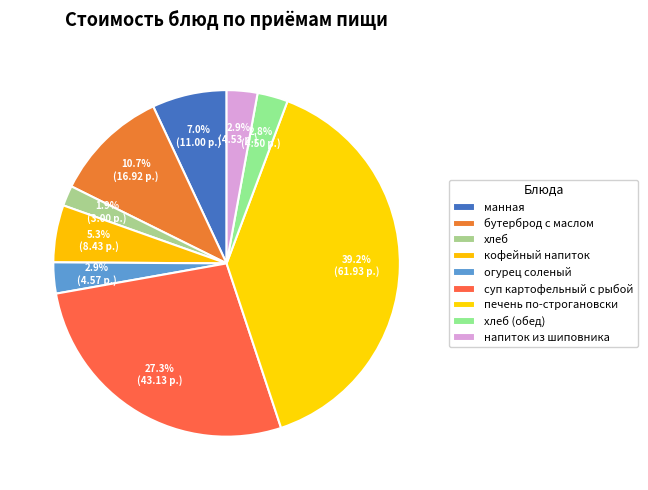

How many slices are in this pie chart?

9